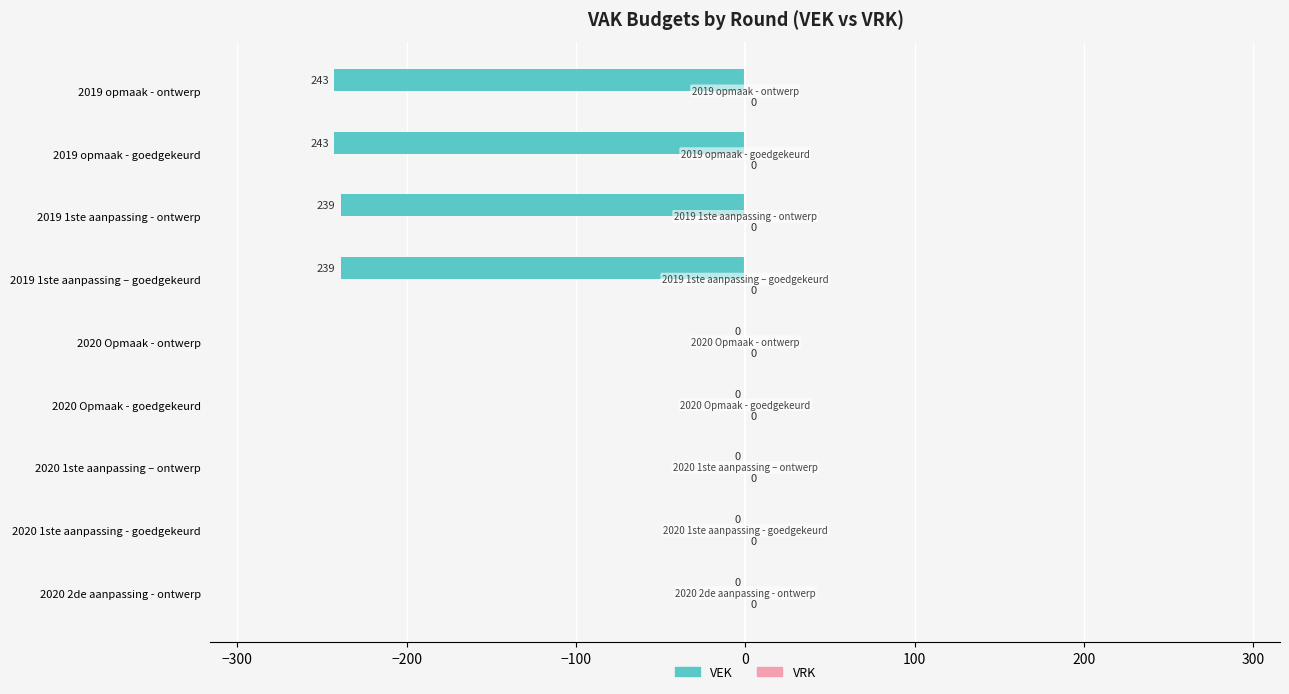

What is the sum of the values at 2020 Opmaak - goedgekeurd and 2019 opmaak - goedgekeurd?

-243